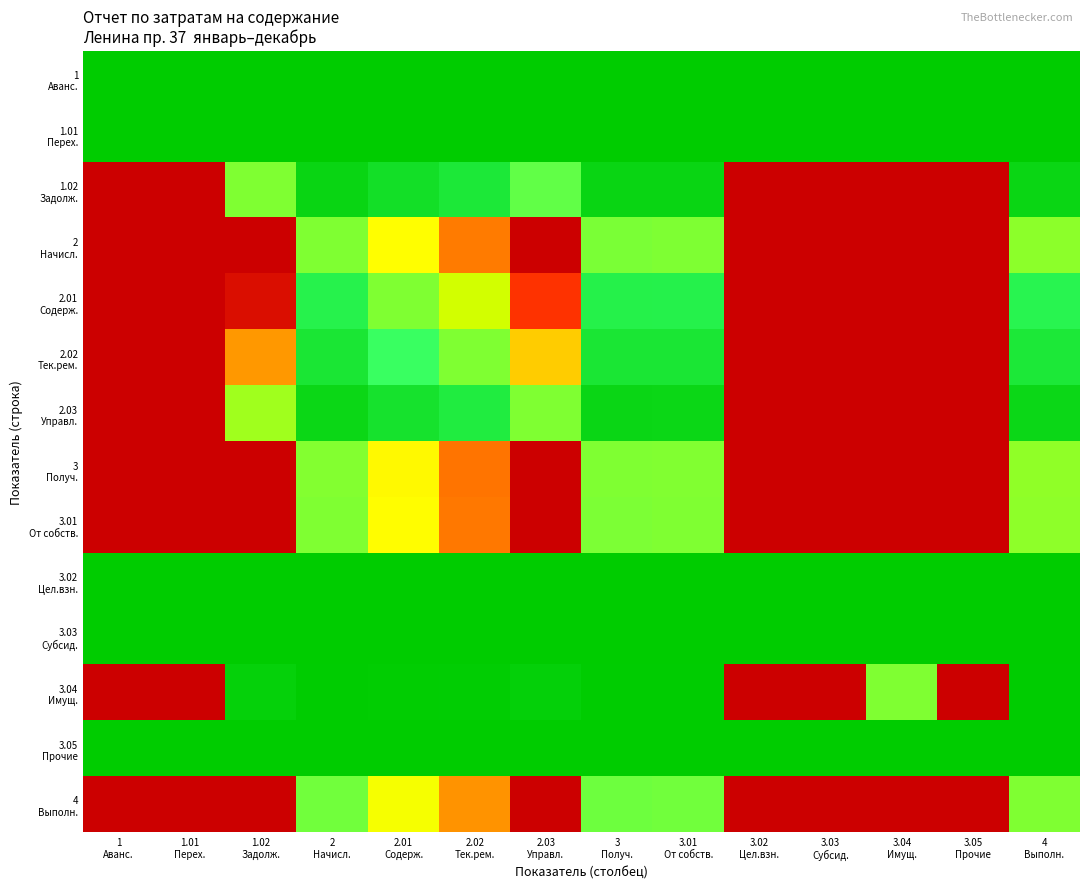

Count the number of data series in this chart.

14